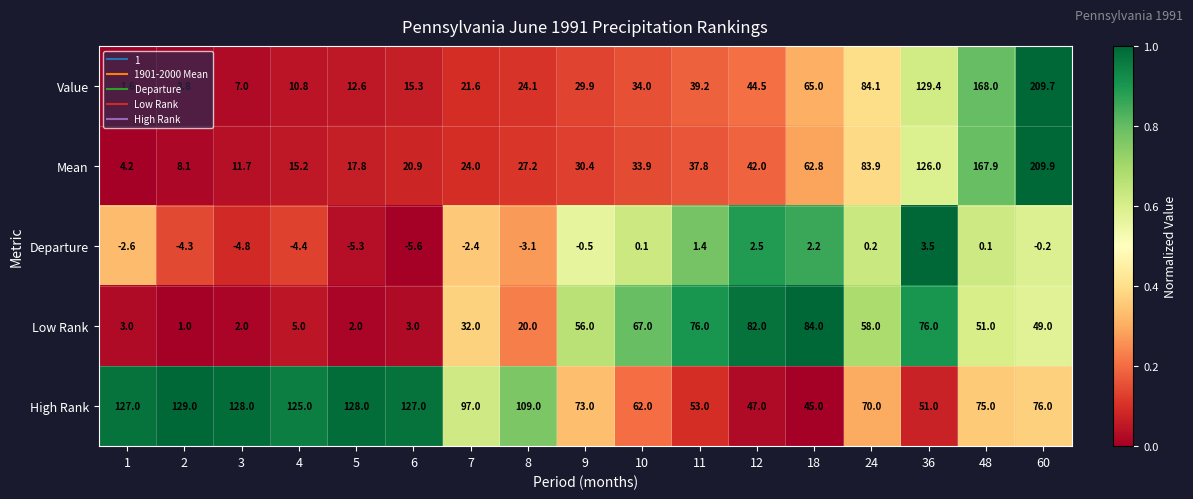

Rank the series at 10 from highest to lowest value.

Low Rank, High Rank, Value, Mean, Departure